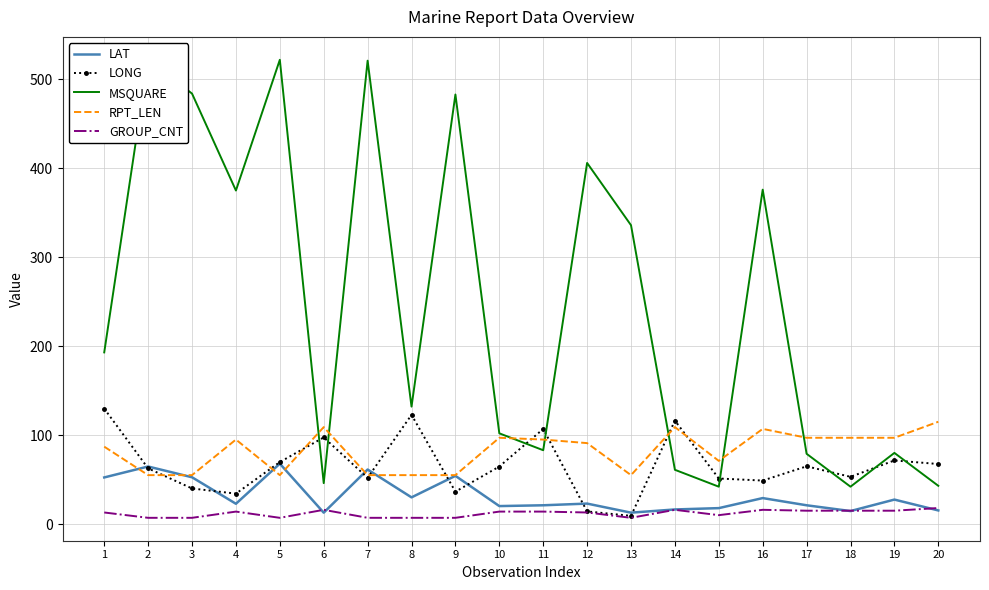

What is the maximum value for GROUP_CNT?

18.0